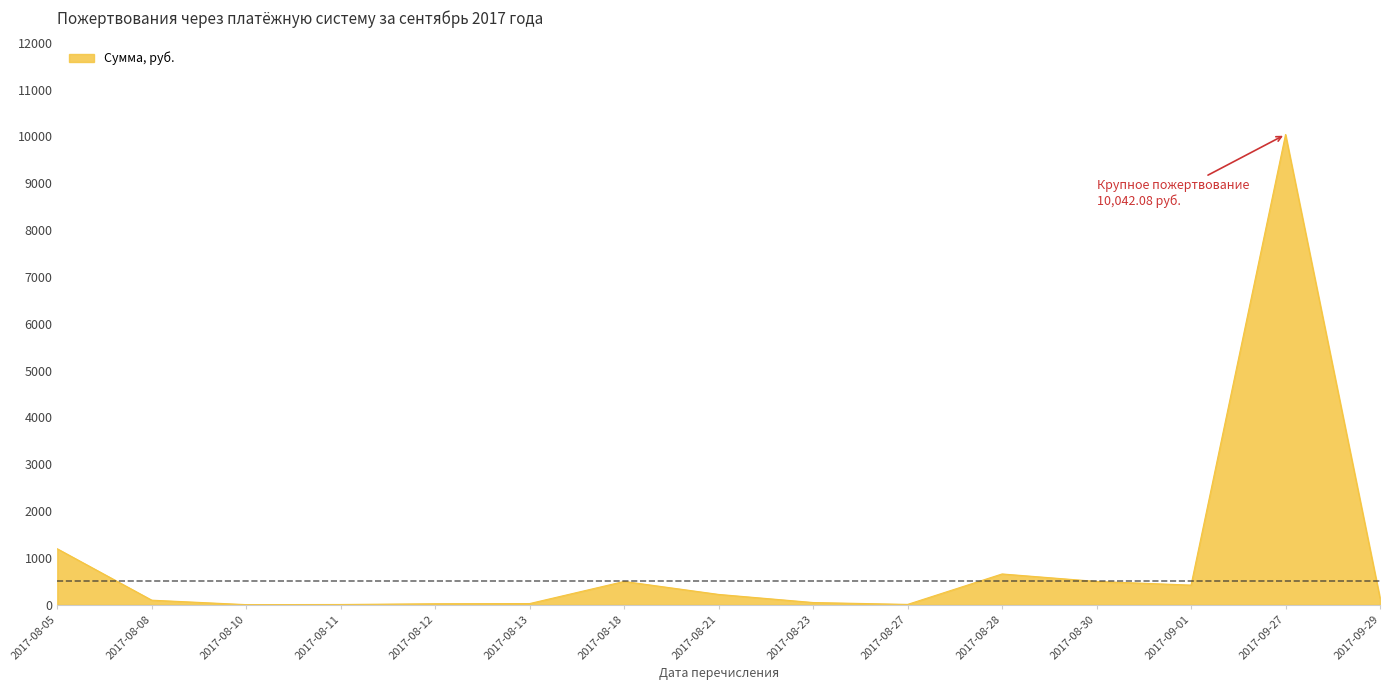

Which has a higher value, 2017-09-27 or 2017-08-28?

2017-09-27